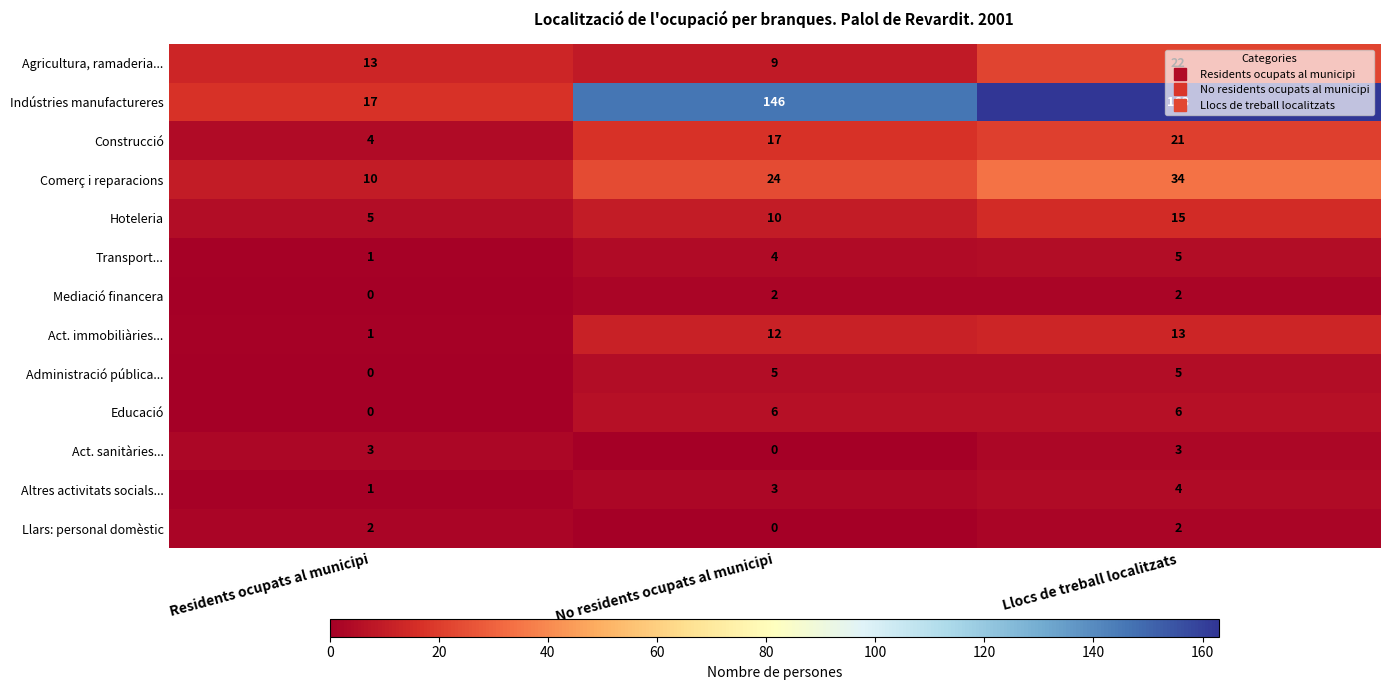

Which category has the highest value across all series?

Llocs de treball localitzats